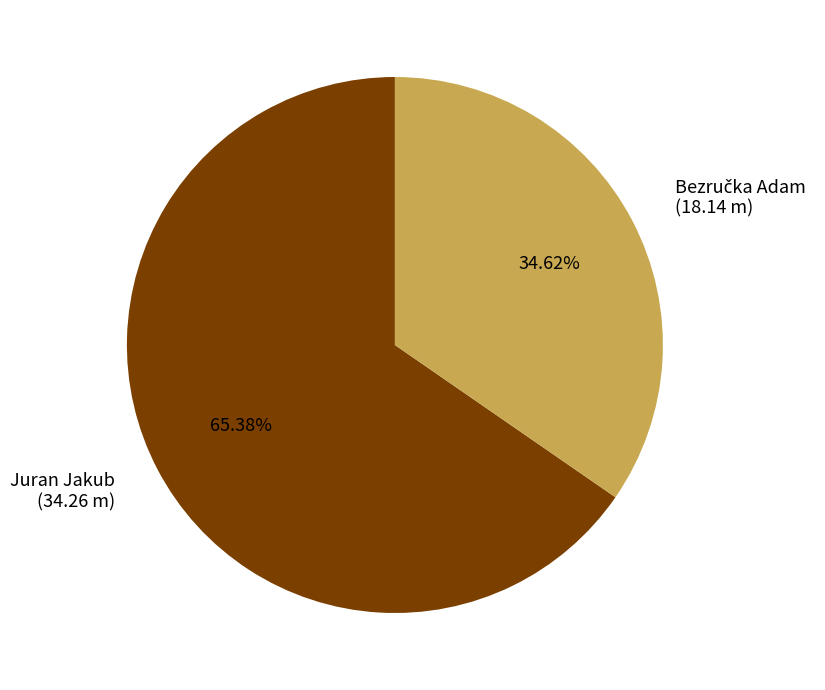

How much of the chart is everything except Bezručka Adam?

65.4%